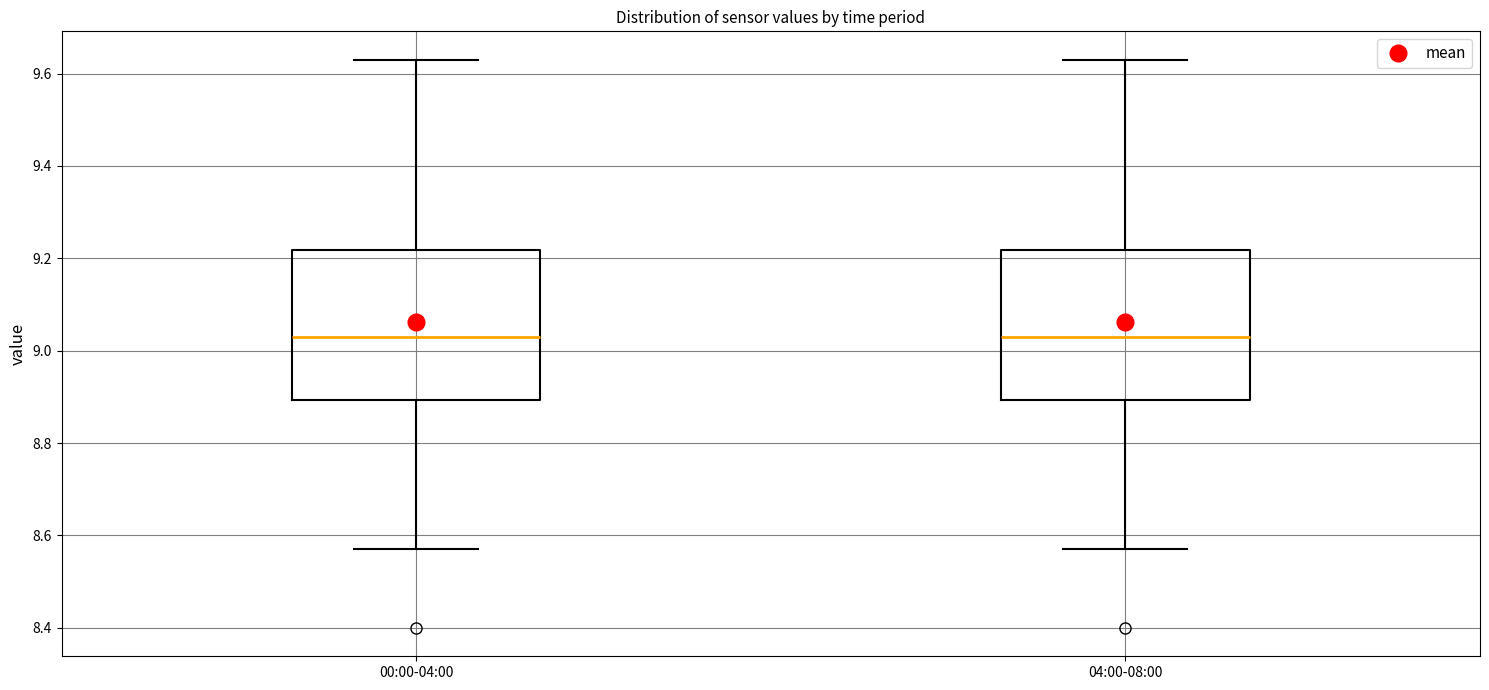

Where does the median line of the box for 04:00-08:00 sit on the y-axis? The values are not printed on the chart, so give them approximately, as read against the axis.

9.04